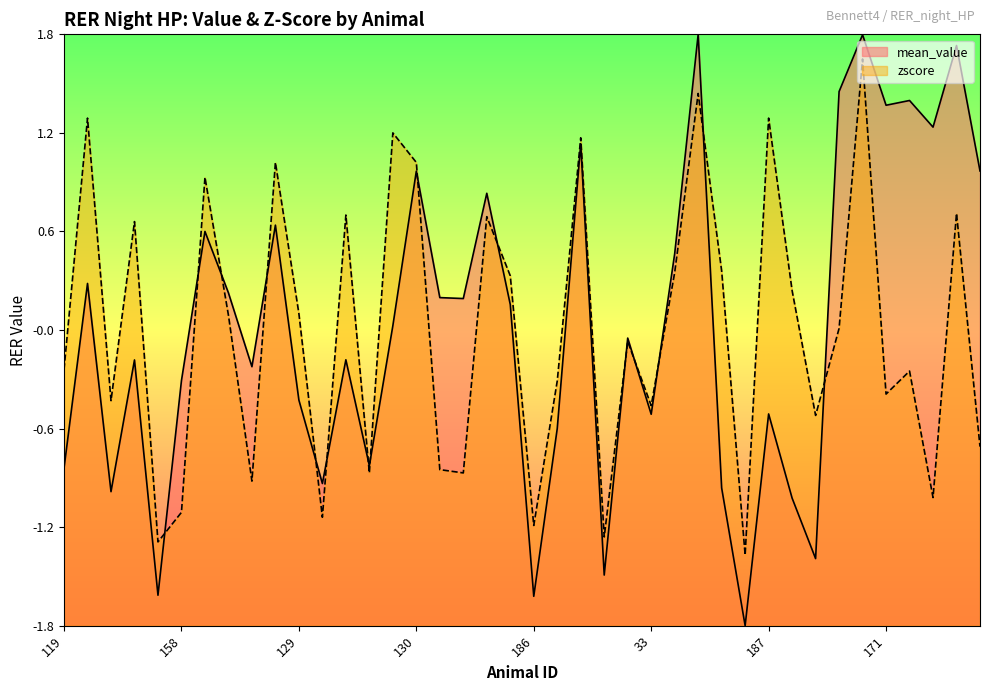

How many negative values does the mean_value series have?

20